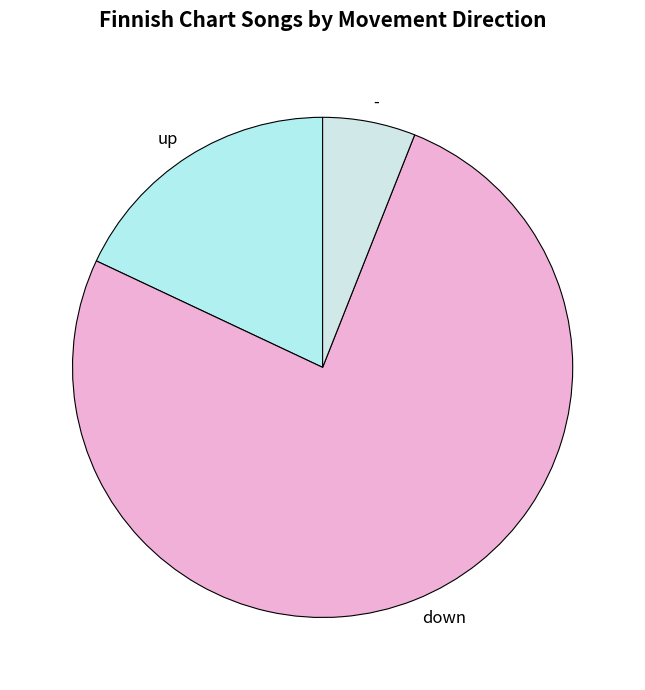

What is the largest slice in the pie chart?

down